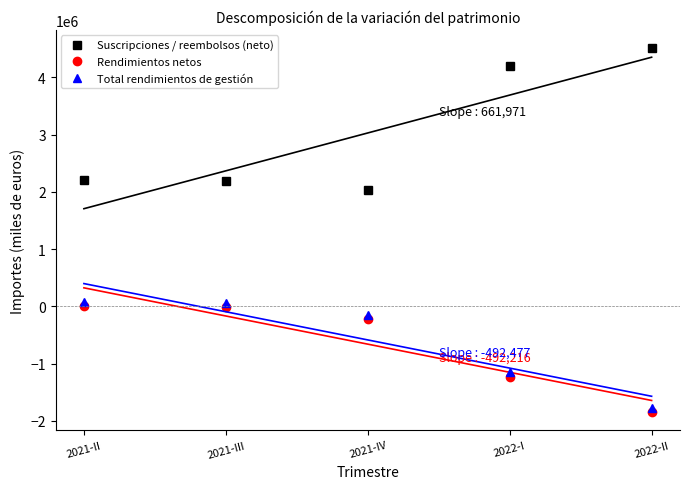

How many categories are shown in the chart?

5